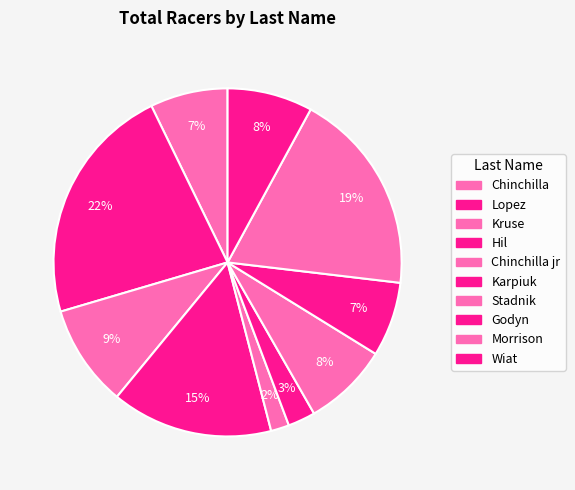

How many segments does this pie chart have?

10